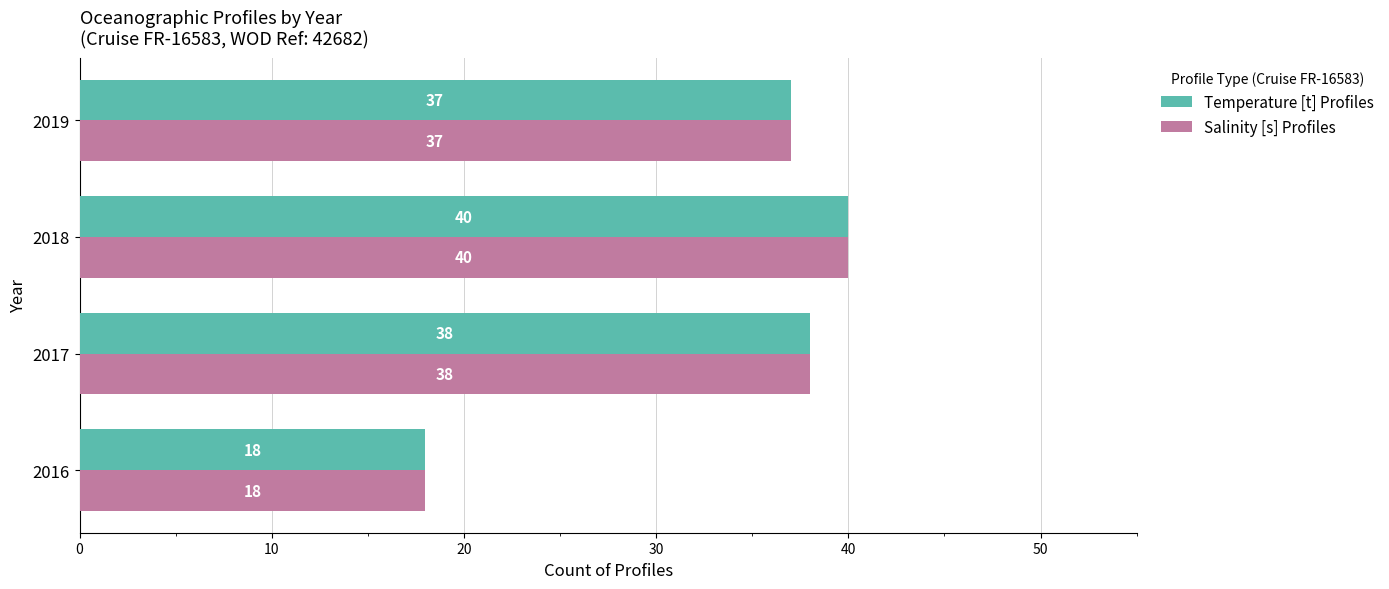

Where is Temperature [t] Profiles nearest to the value 29?

2019